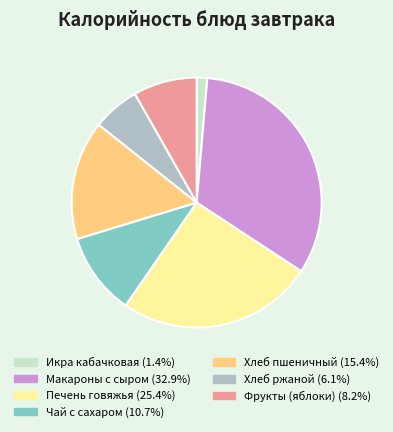

Is there a majority slice in this chart?

No